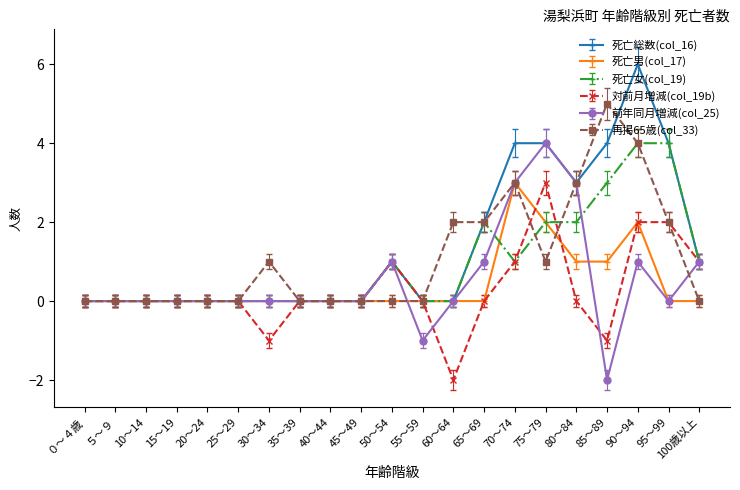

What is the difference between the highest and lowest values at 10～14?

0